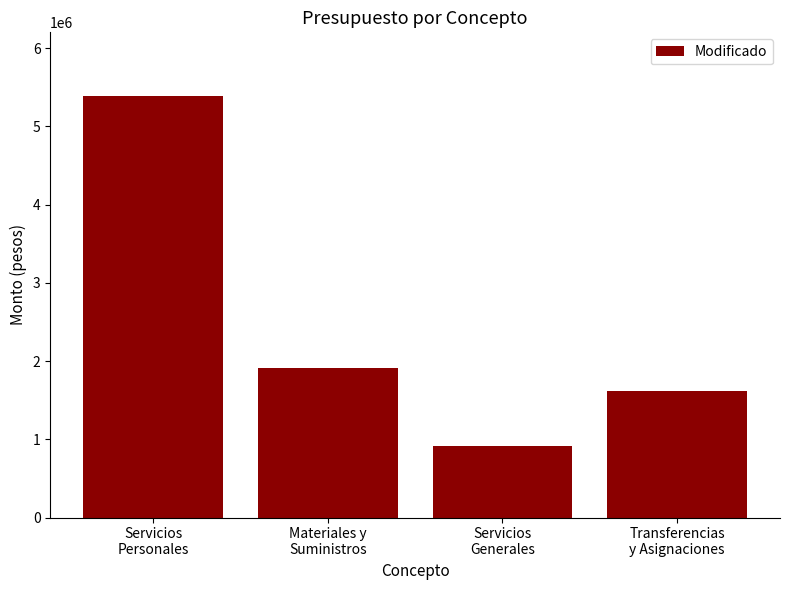

What is the difference between the second highest and second lowest values?

303665.1